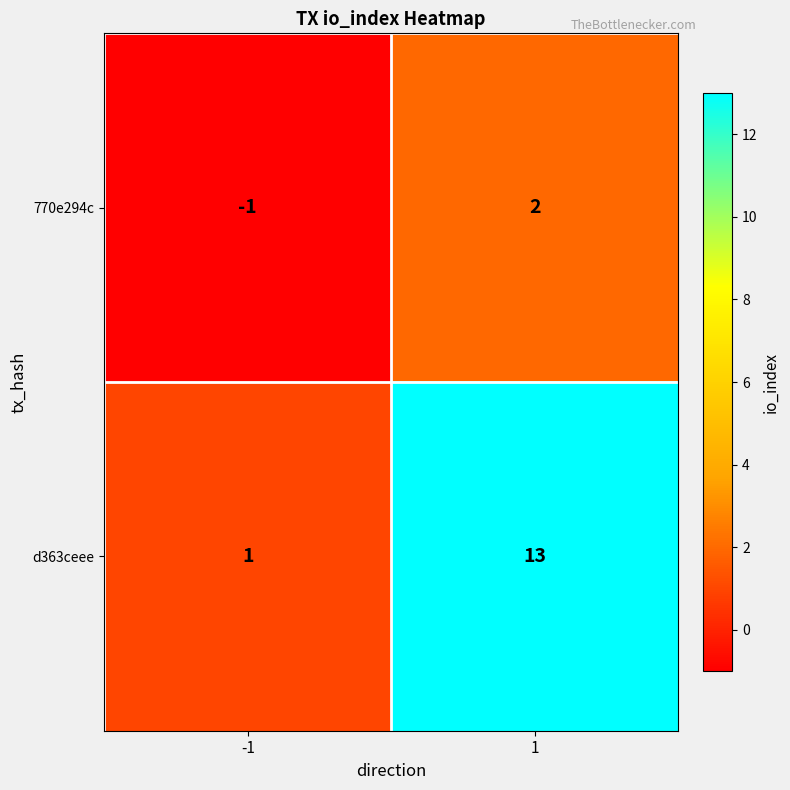

What is the difference between the d363ceee values at -1 and 1?

12